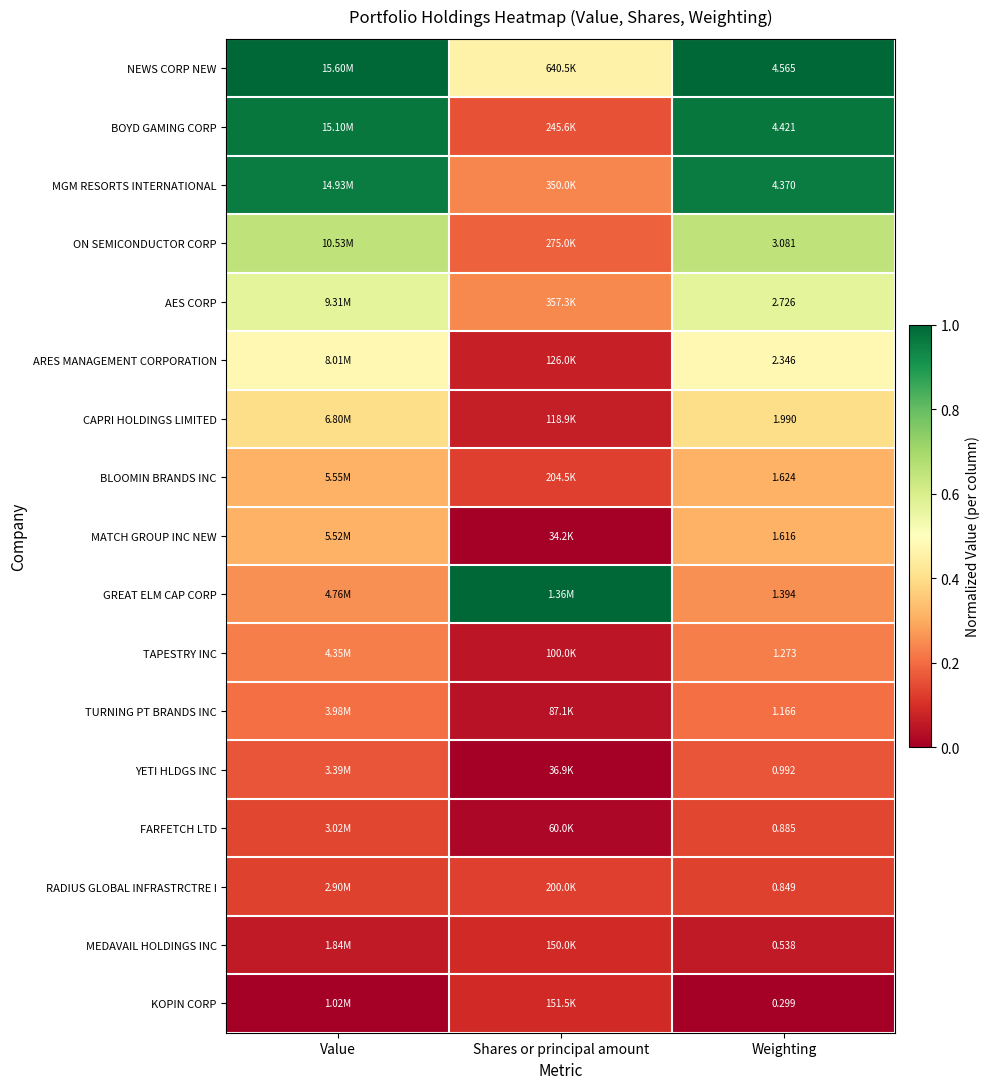

At how many categories does at least one series exceed 0?

3